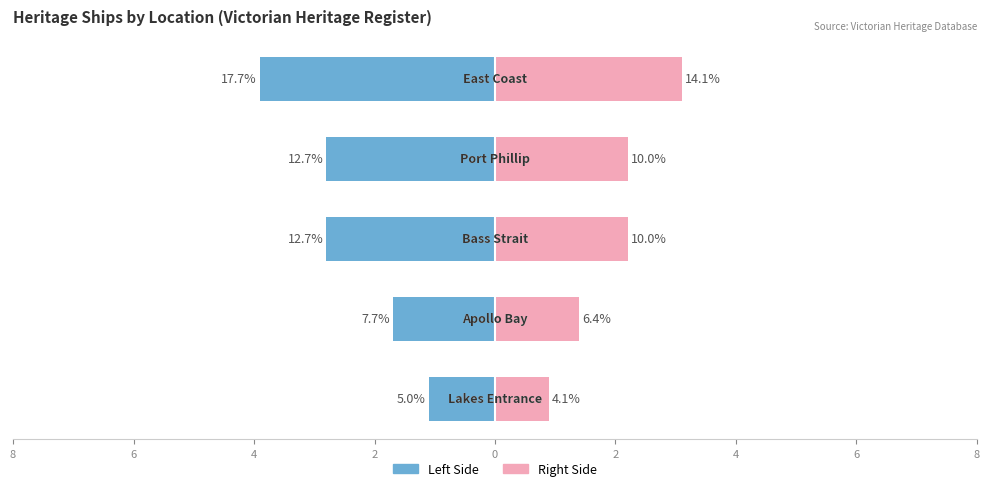

True or false: Left Side has a value of -4.2 at 2.

False